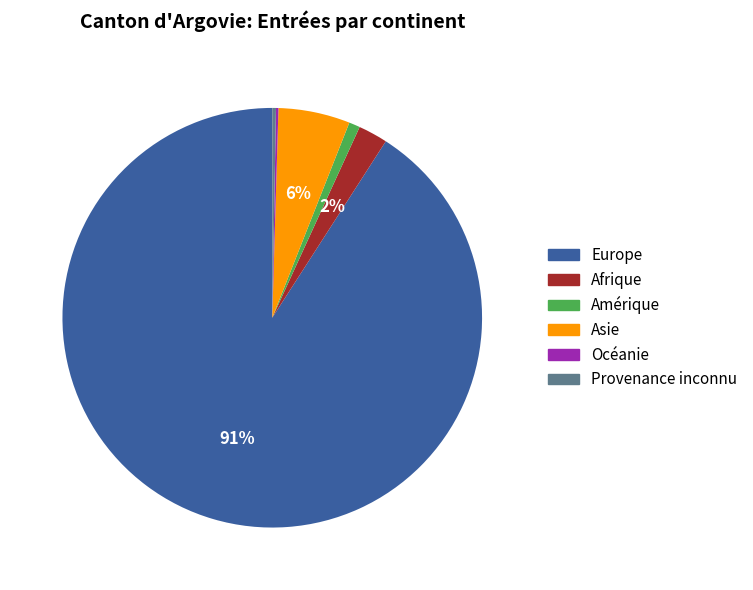

What percentage is the Europe slice, to the nearest percent?

91%